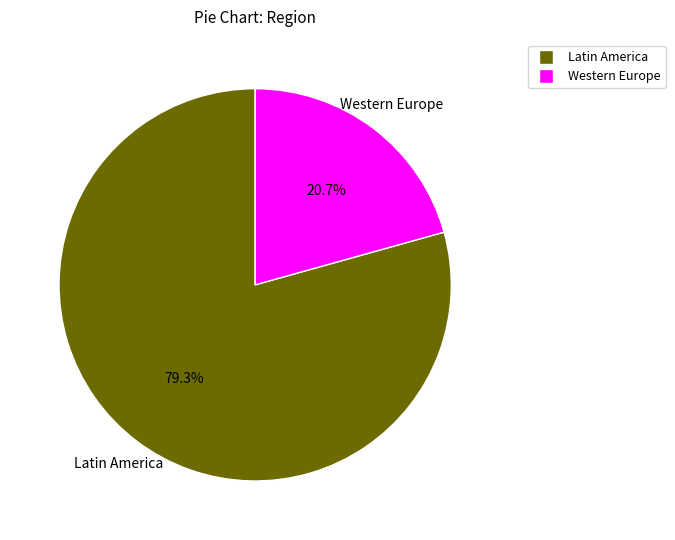

Does any single category account for the majority?

Yes